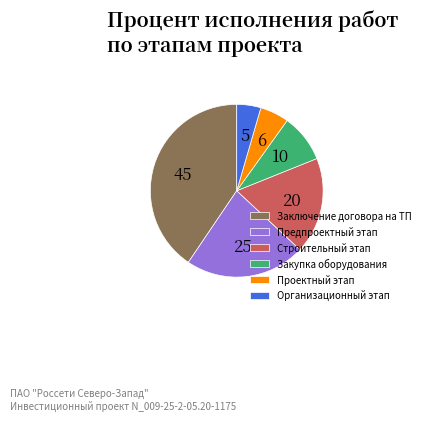

Combined, do Предпроектный этап and Проектный этап account for over 50%?

No